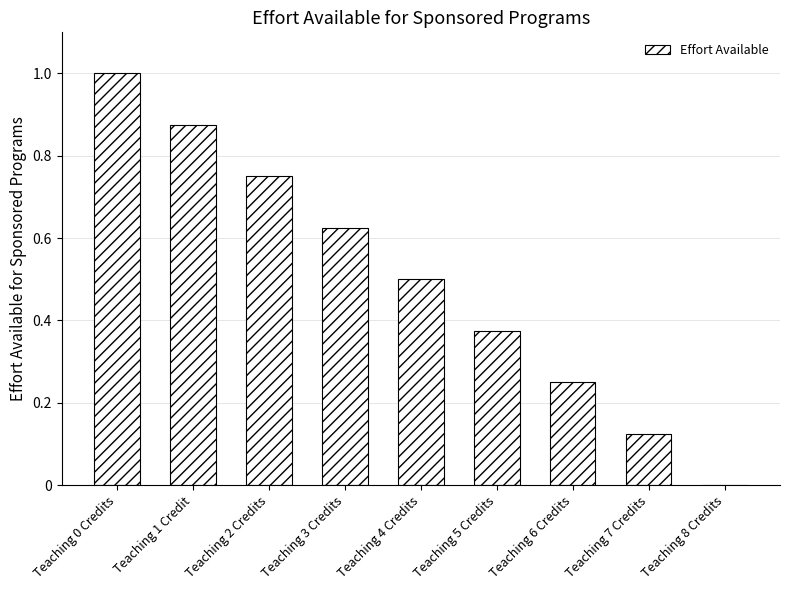

The value at Teaching 0 Credits is 1.7. True or false?

False